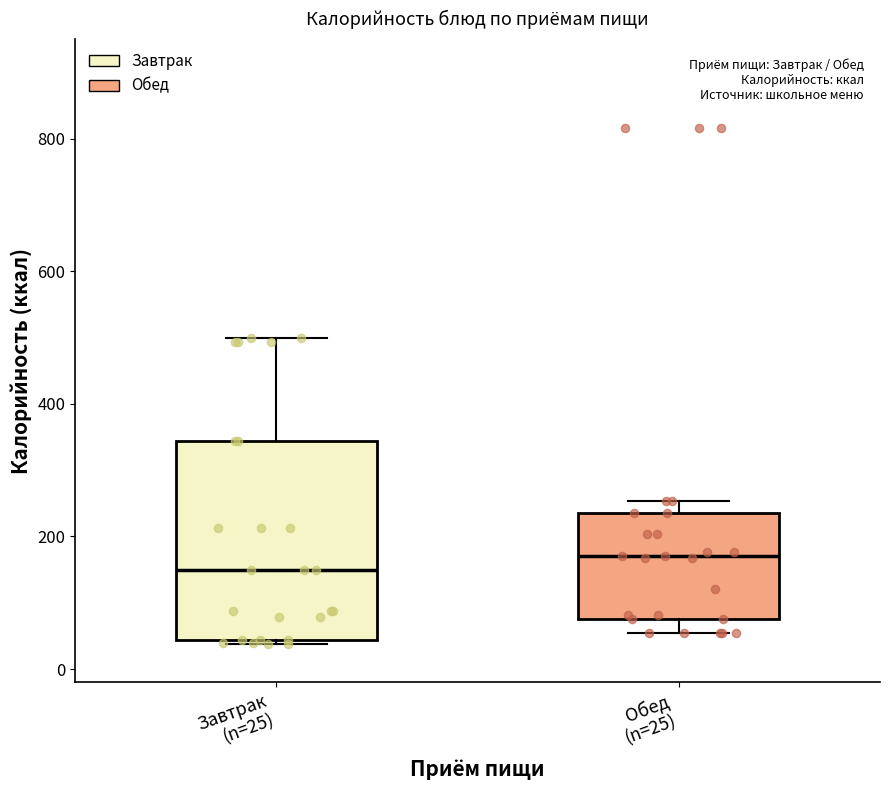

Reading left to right, transcribe this box plot: for each box, give where its median line is, the range the box spans, and where its two whiskers end, as read against the y-axis. The values are not printed on the chart, so give them approximately, as read against the axis.

Завтрак (n=25): median 140, box 40 to 340, whiskers 40 to 500
Обед (n=25): median 180, box 80 to 240, whiskers 60 to 260